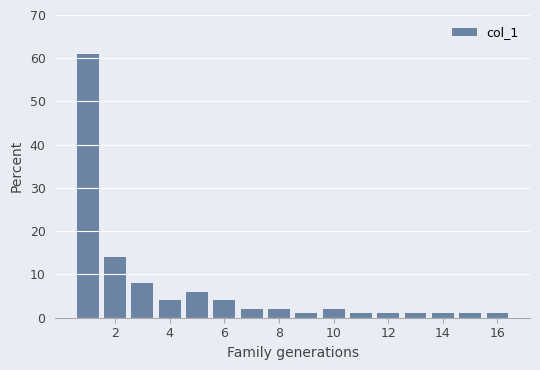

What is the average value?

7